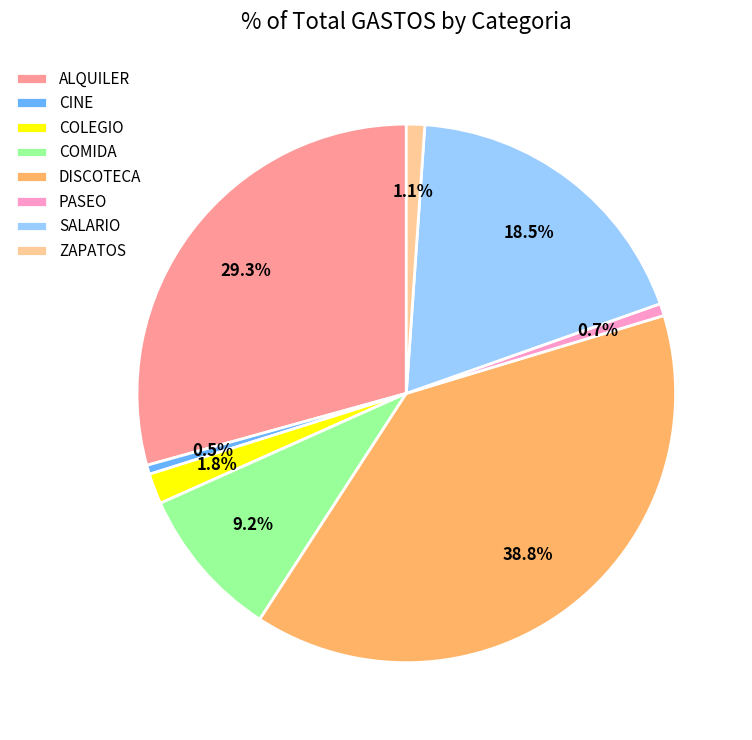

Between SALARIO and COLEGIO, which is larger?

SALARIO